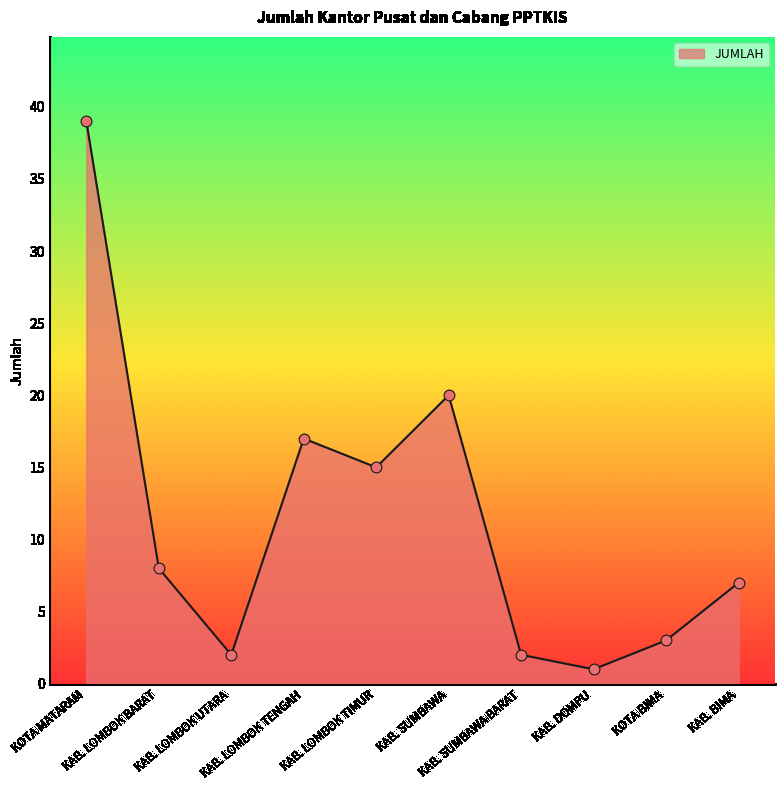

Between KAB. BIMA and KAB. LOMBOK BARAT, which is larger?

KAB. LOMBOK BARAT